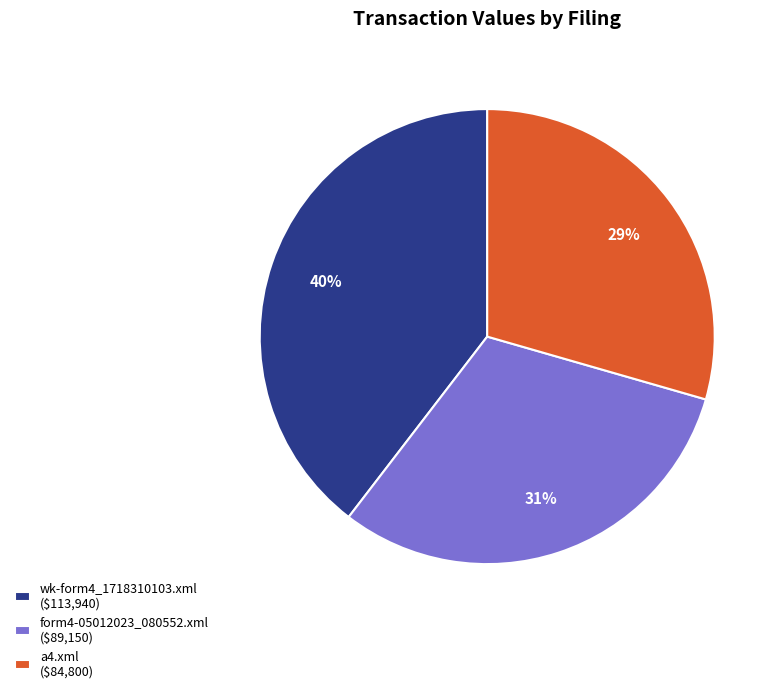

Is there any slice that represents more than half of the pie?

No